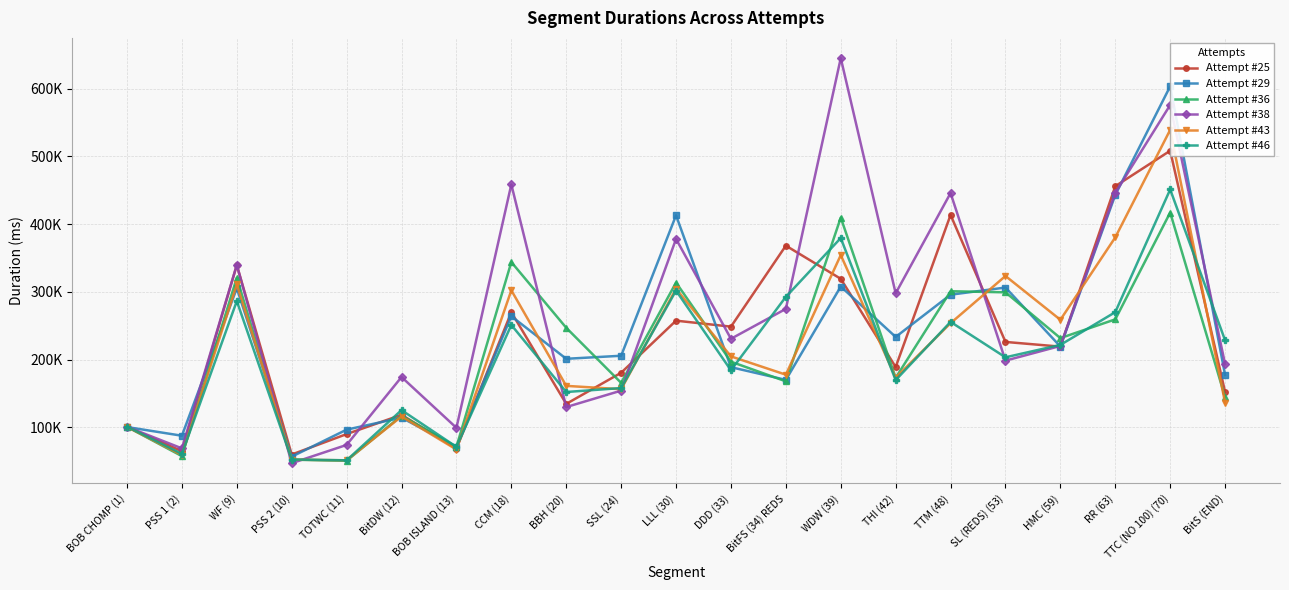

What are all the series names shown in the legend?

Attempt #25, Attempt #29, Attempt #36, Attempt #38, Attempt #43, Attempt #46